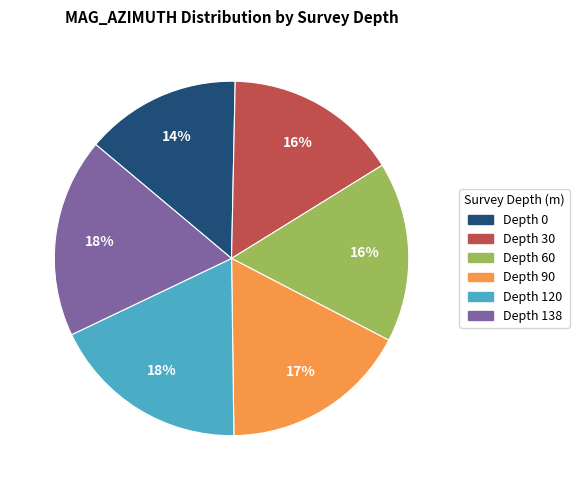

To the nearest percent, what is the average slice percentage?

17%